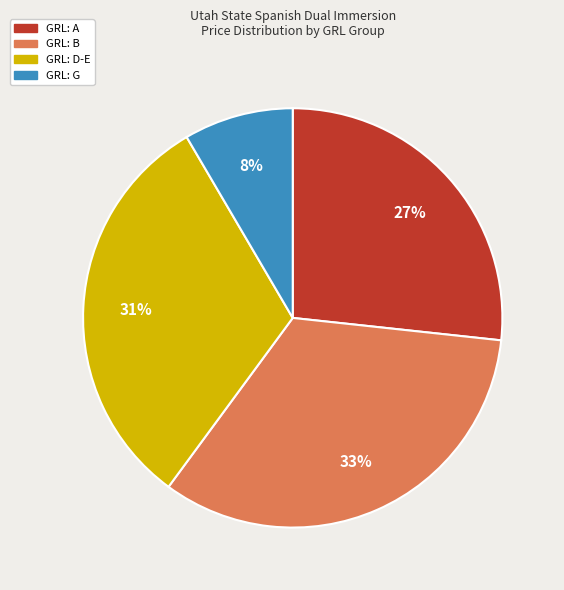

To the nearest percent, what is the average slice percentage?

25%